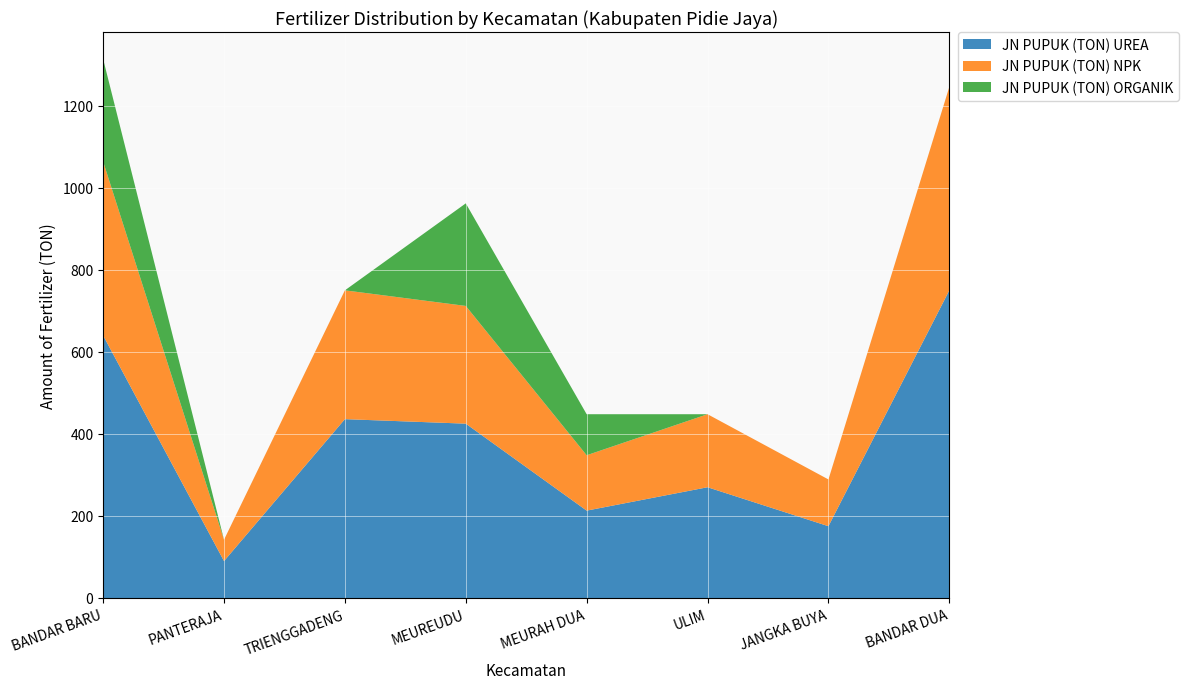

Reading left to right, extract all data points from this chart.

JN PUPUK (TON) UREA: 640	90	436	425	213	270	175	750
JN PUPUK (TON) NPK: 424	52	314	287	135	178	114	496
JN PUPUK (TON) ORGANIK: 250	0	0	250	100	0	0	0